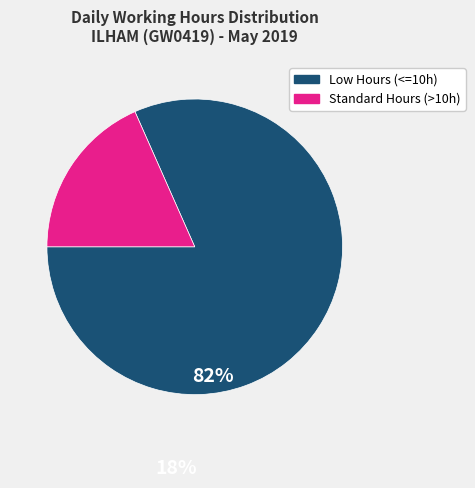

Does any single category account for the majority?

Yes